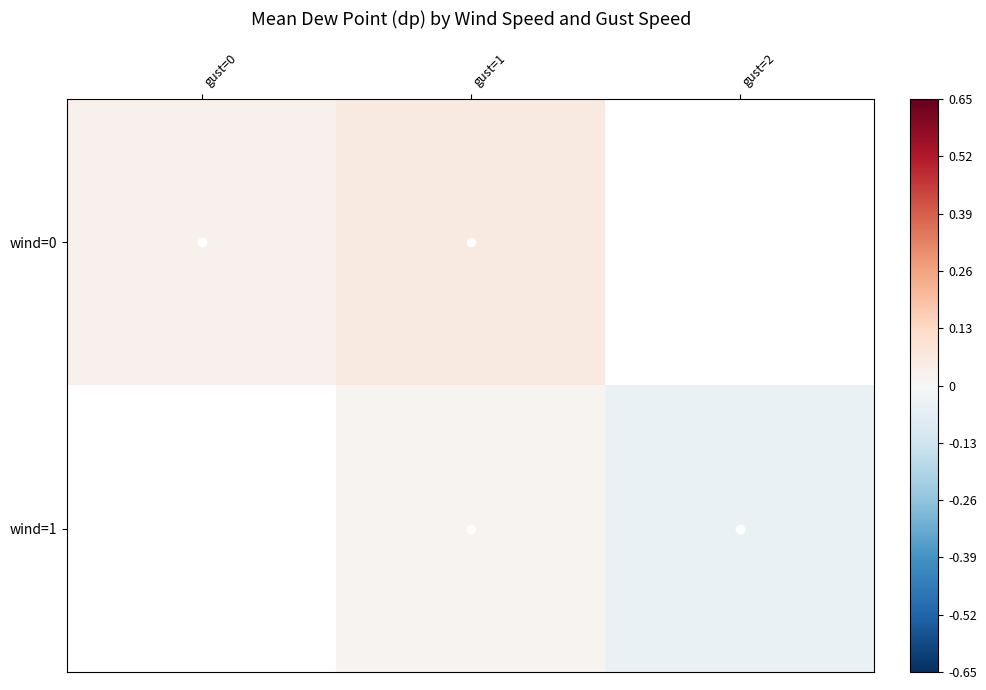

At which category is the sum across all series the highest?

gust=1